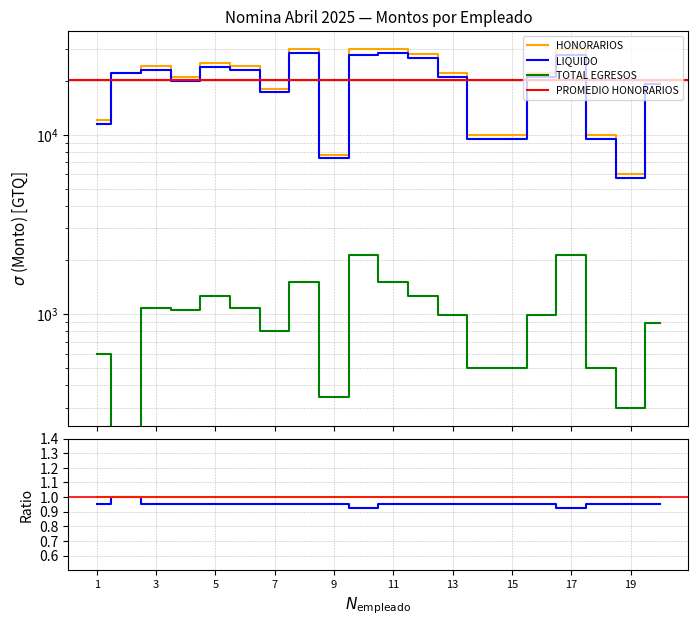

What is the average value of the LIQUIDO series?

19117.9